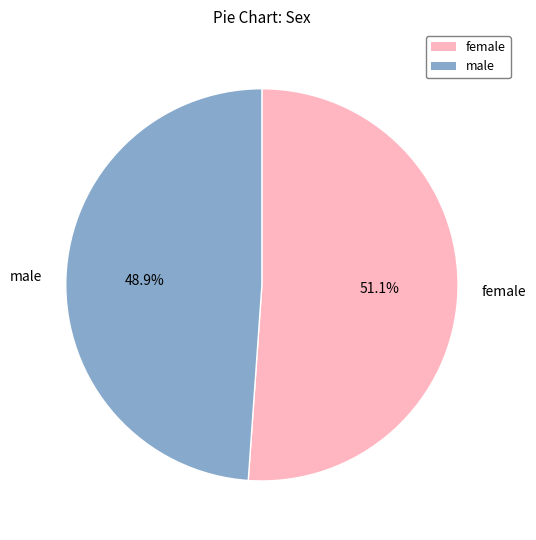

How many slices are in this pie chart?

2